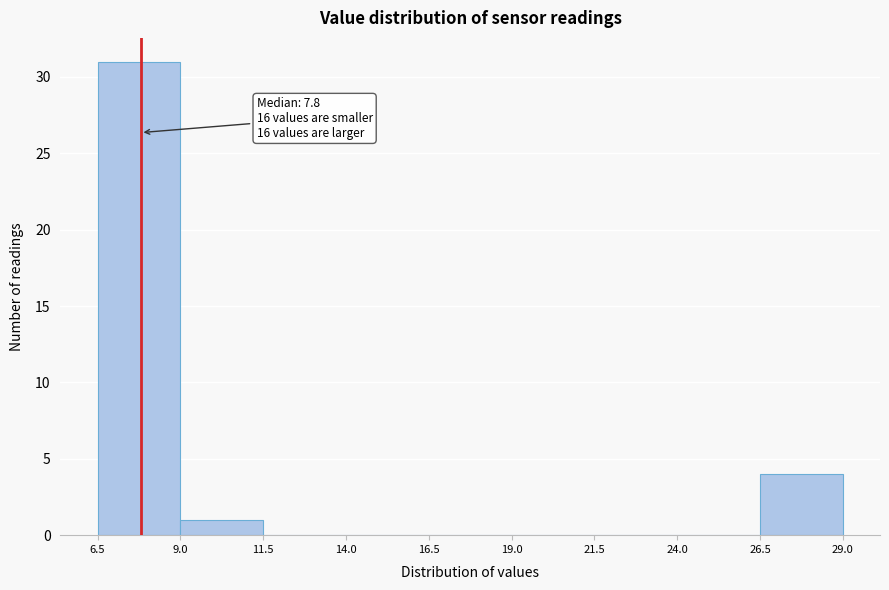

Which range on the x-axis has the tallest bar?

6.5 to 9.0